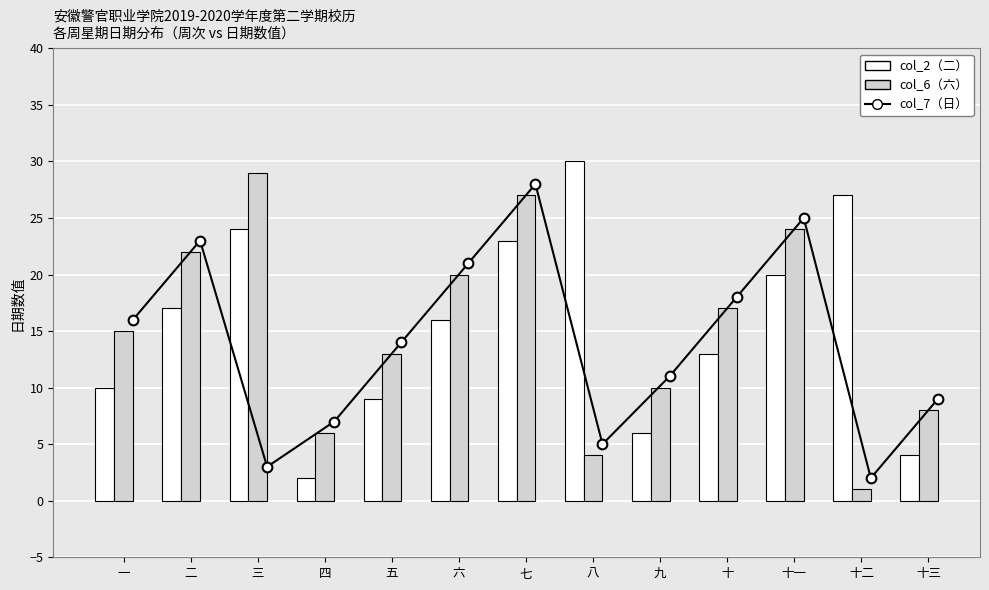

Which category has the highest value in the col_7（日） series?

七